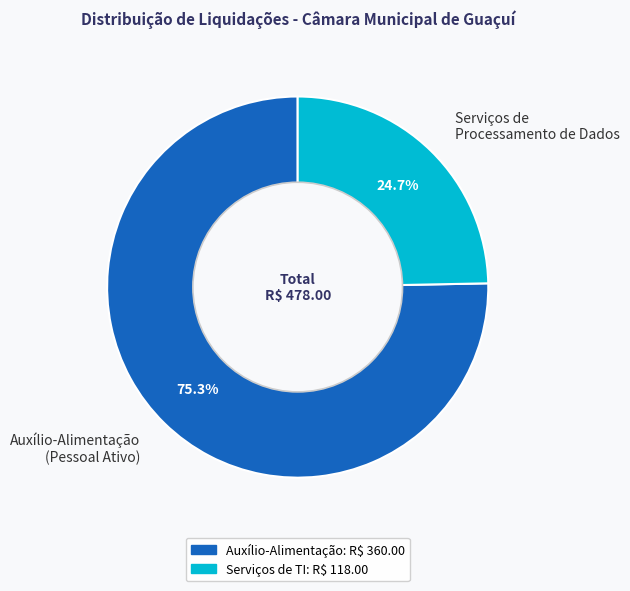

What is the largest slice in the pie chart?

Auxílio-Alimentação (Pessoal Ativo)